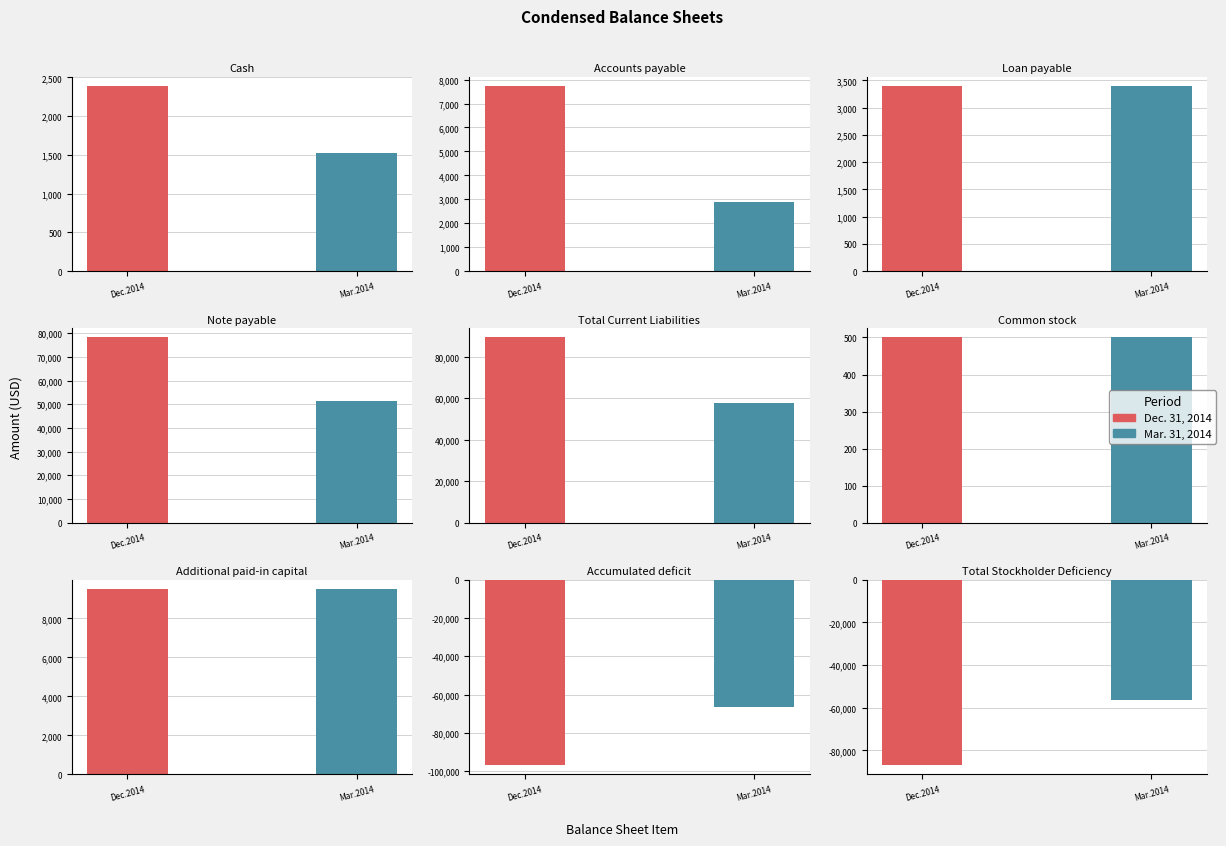

Are the bars grouped side by side (vs. stacked)?

Yes